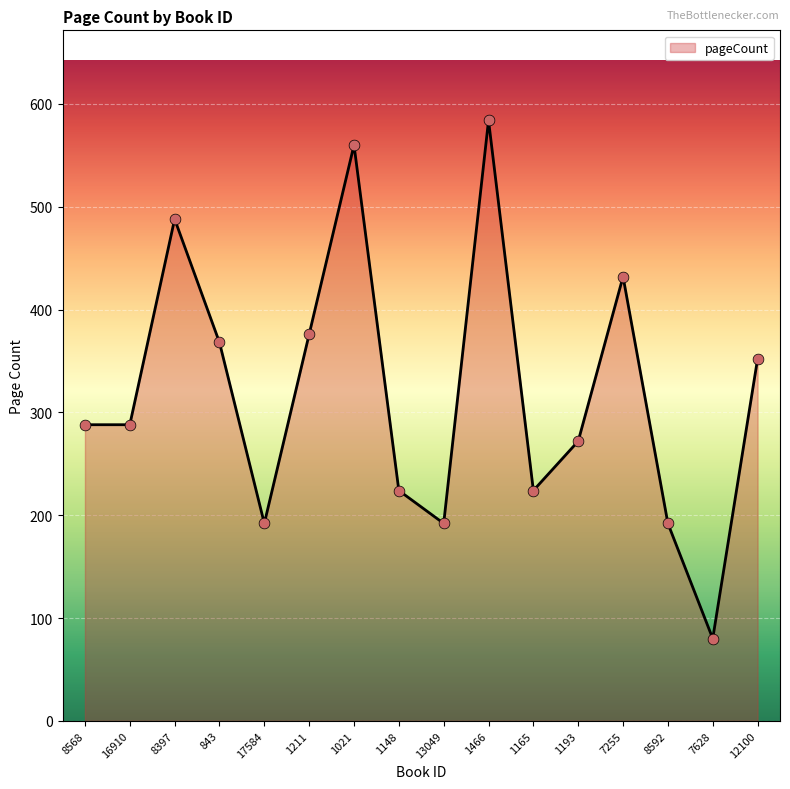

What is the change in value from 1211 to 7255?

+56